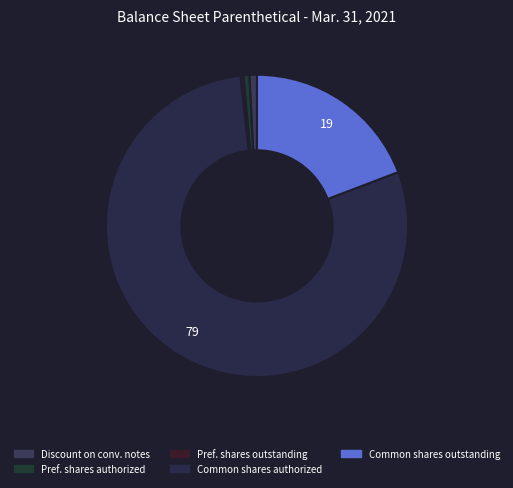

How many segments does this pie chart have?

5